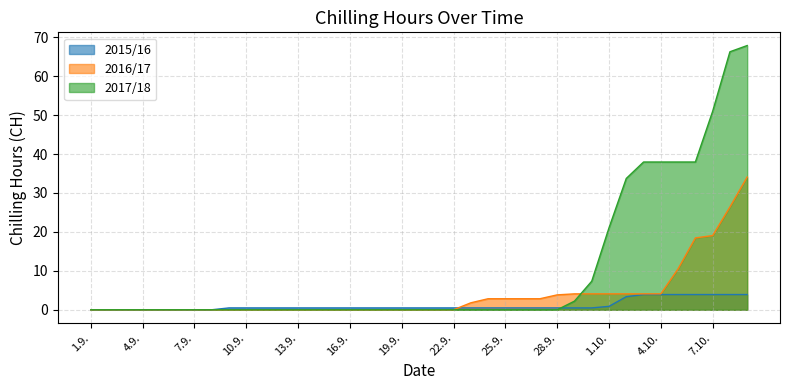

List the series in order of their overall mean, highest first.

2017/18, 2016/17, 2015/16